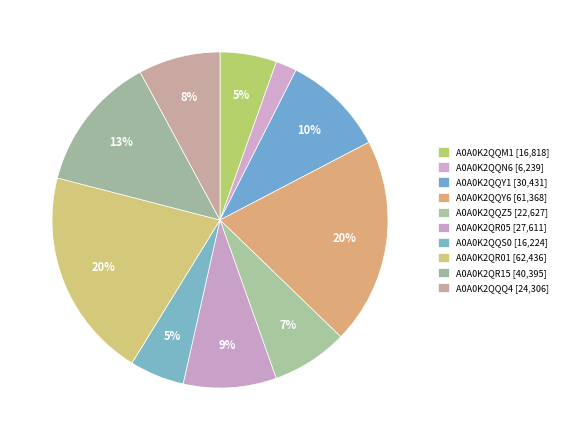

What is the ratio of the value at A0A0K2QQS0 to the value at A0A0K2QR05?

0.6